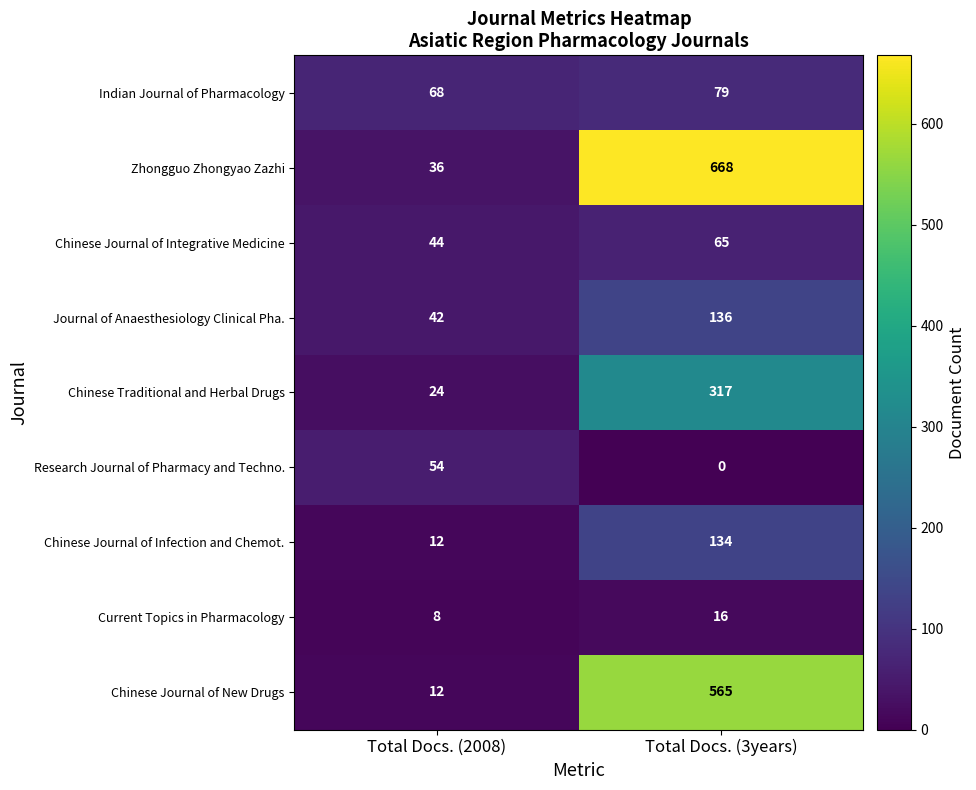

Is it true that Current Topics in Pharmacology equals 3 at Total Docs. (2008)?

False